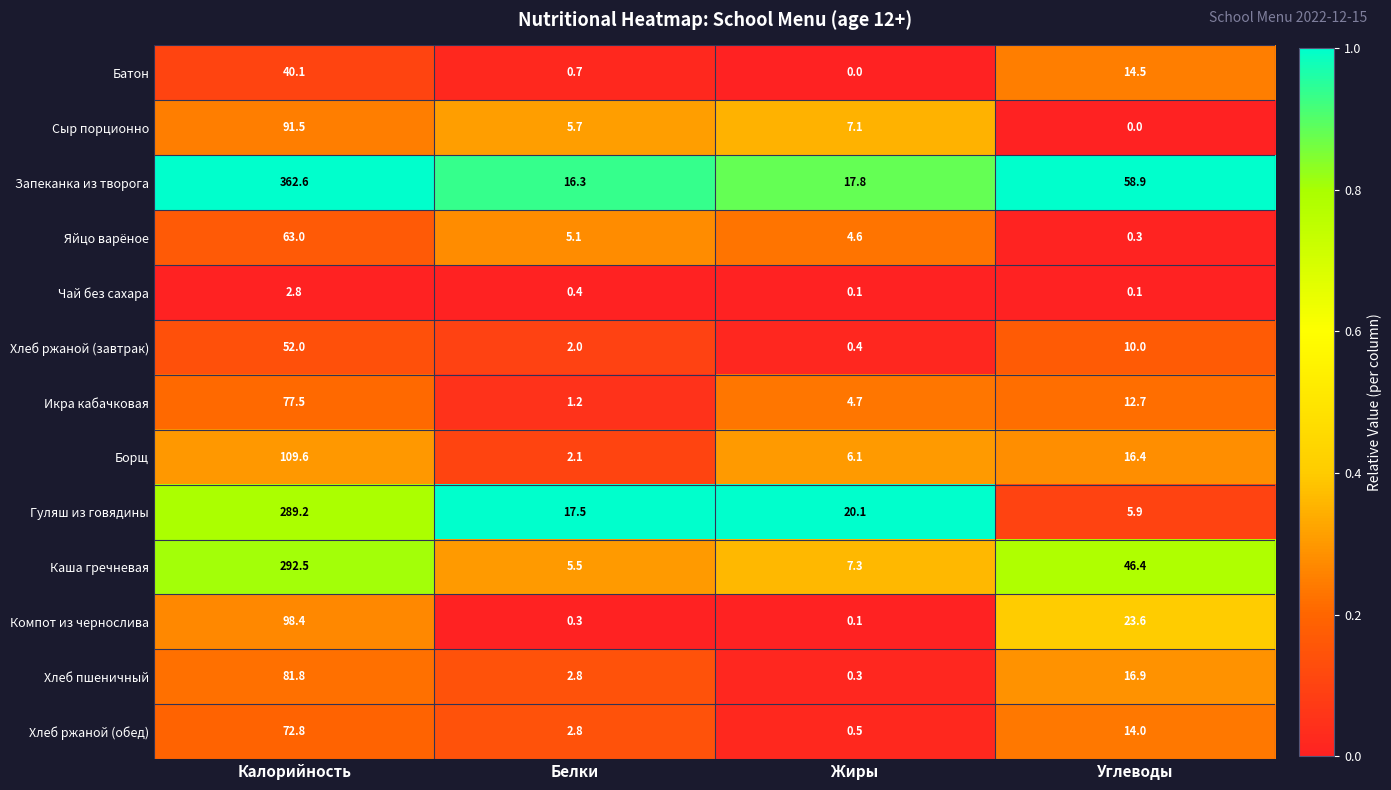

At how many categories does at least one series exceed 0?

4